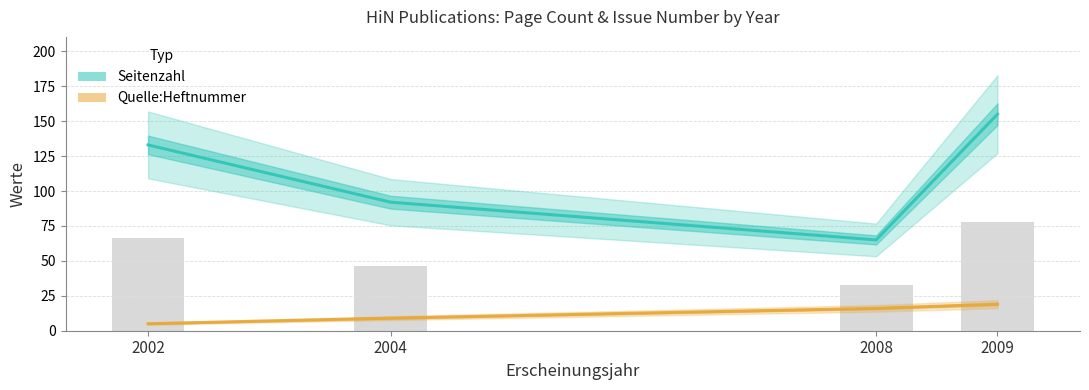

At how many categories does at least one series exceed 149?

1